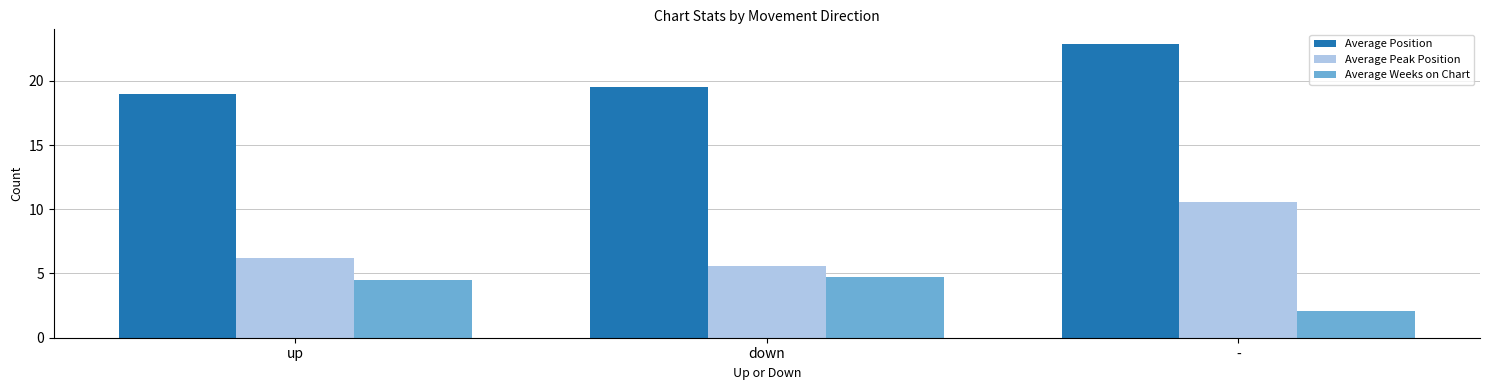

What is the difference between the maximum and minimum values in the Average Position series?

3.9